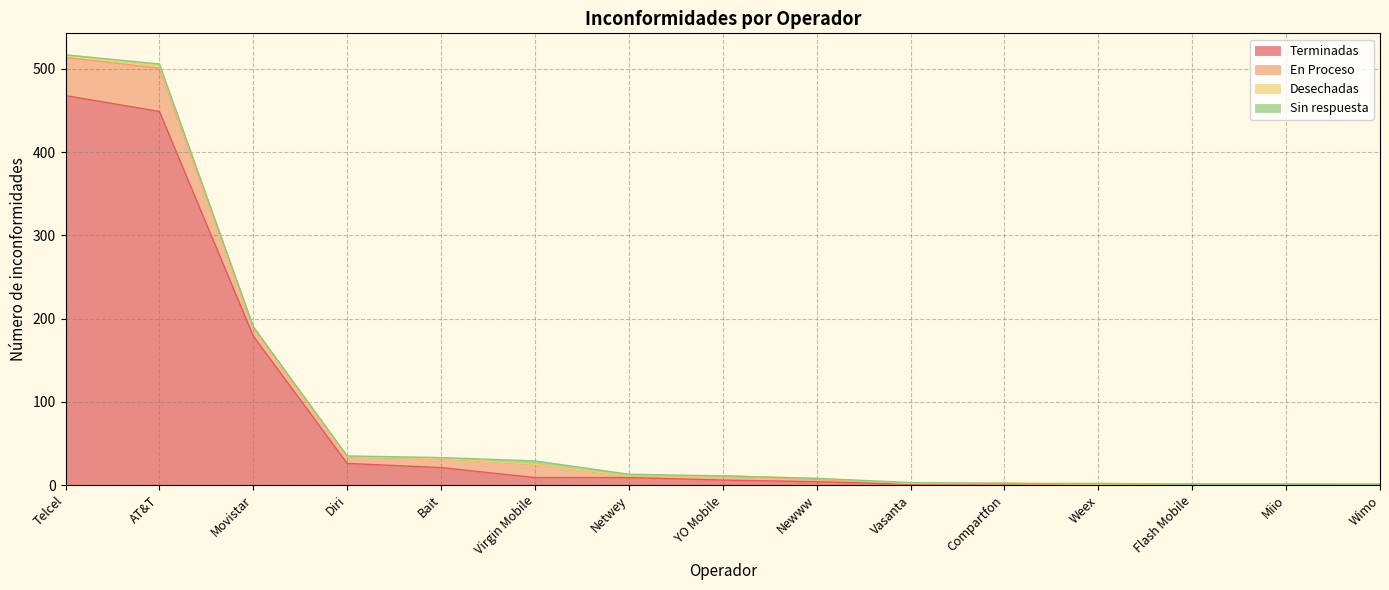

Count the Sin respuesta values in the range 0 to 1.

12